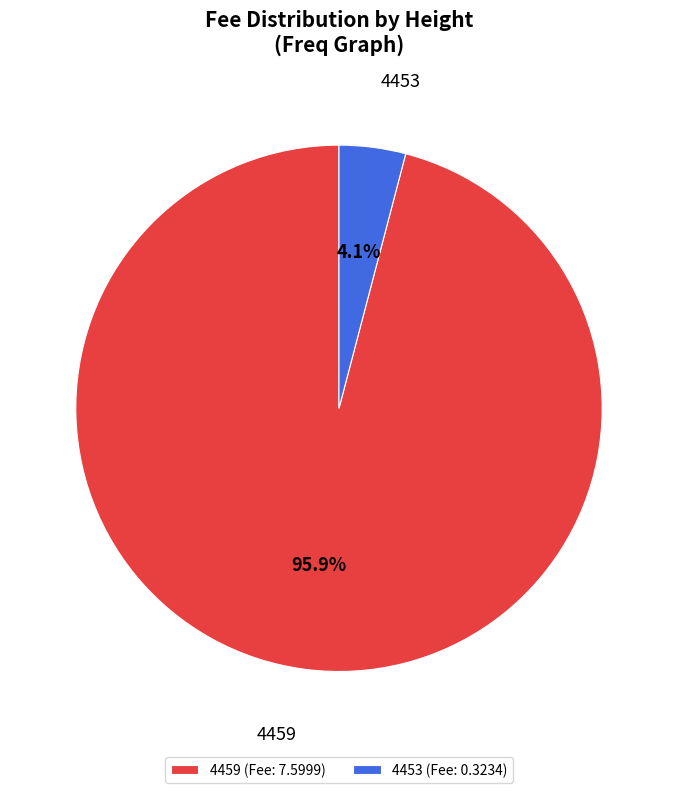

True or false: 4459 accounts for 96% of the total.

True